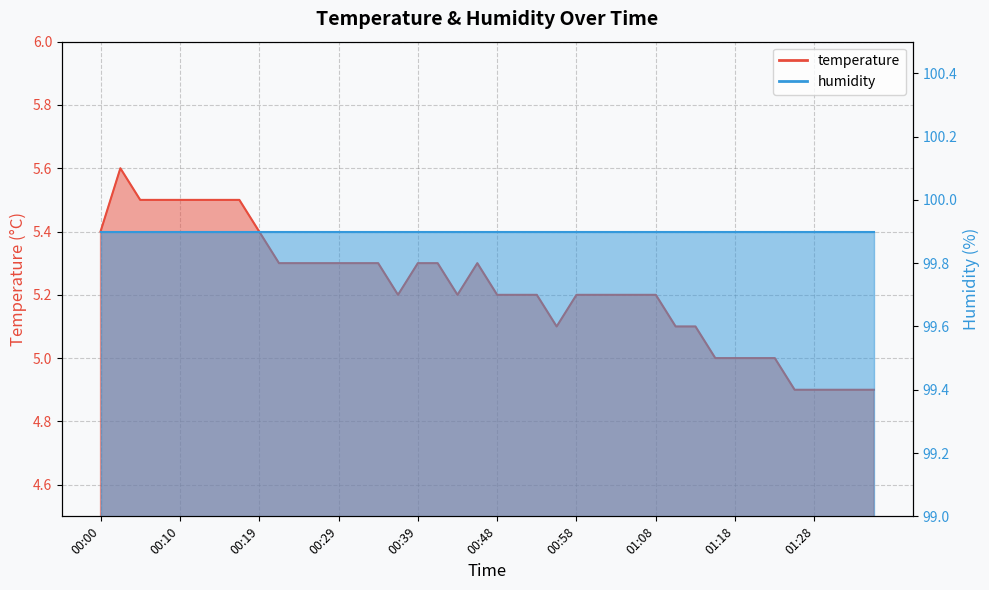

The value at 01:25 is 1.9. True or false?

False